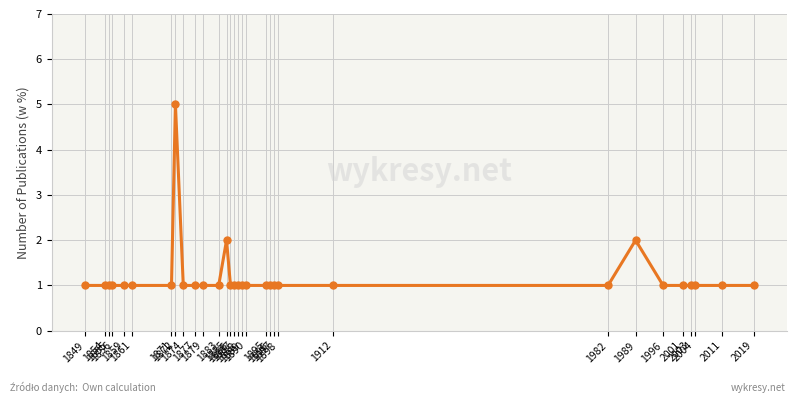

The value at 1896 is 1. True or false?

True